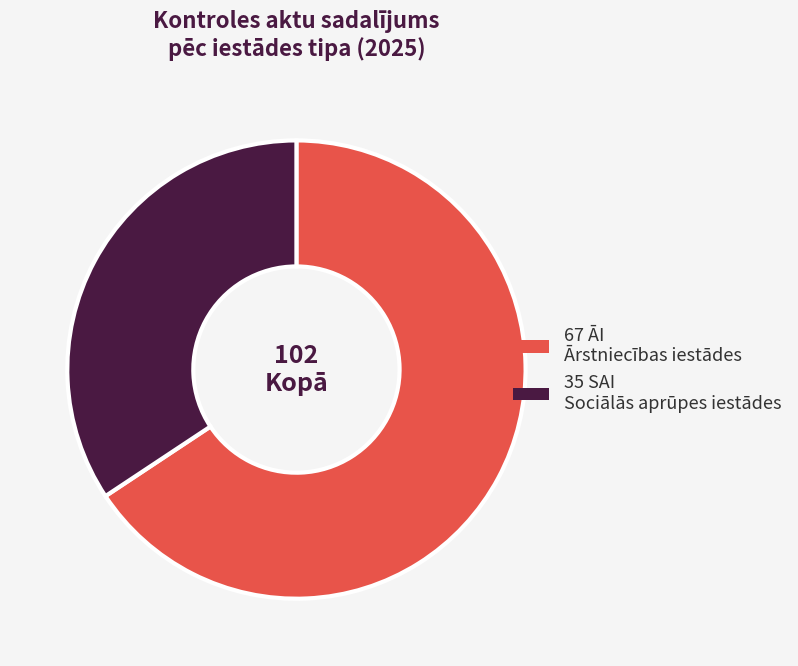

Count the number of slices in the pie.

2